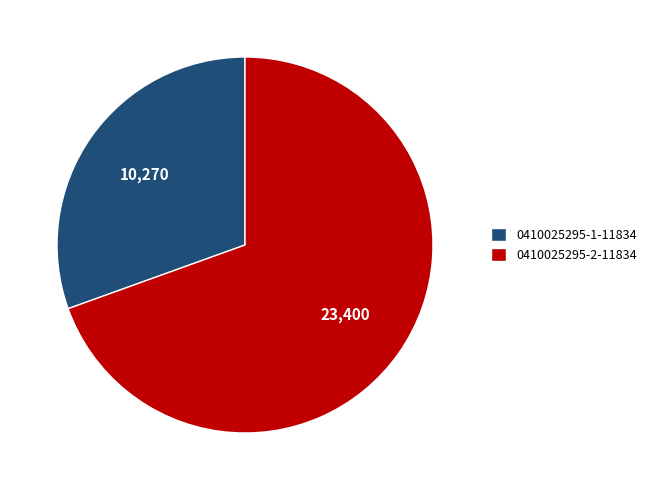

How many slices are in this pie chart?

2